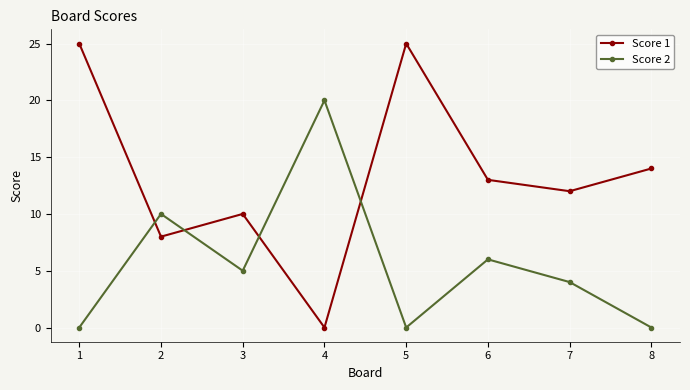

At which label does Score 1 reach its minimum?

4